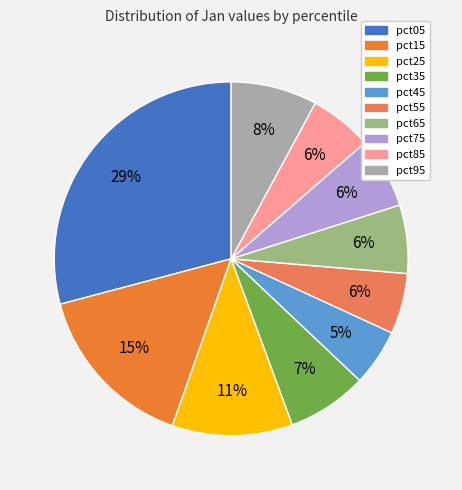

Is there a majority slice in this chart?

No